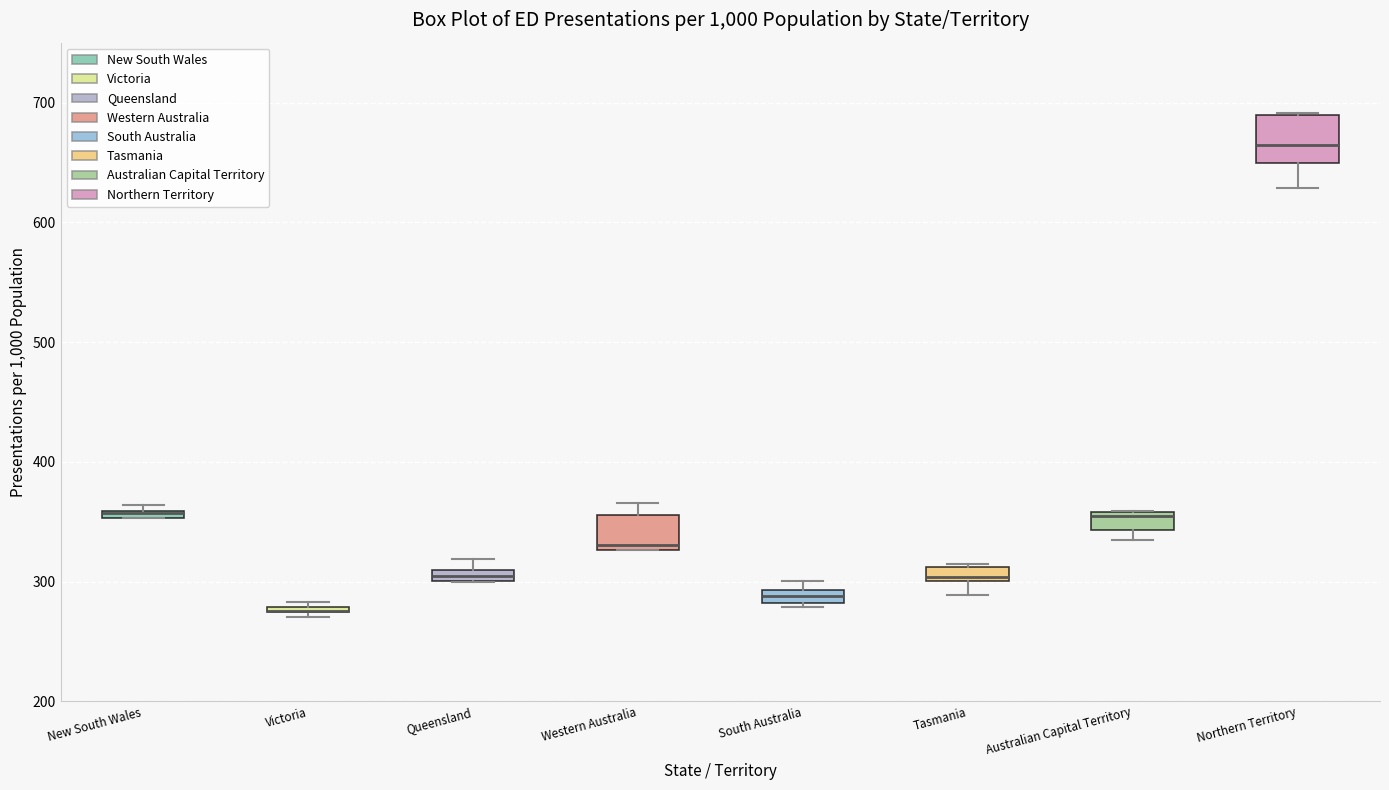

Comparing the boxes themselves (not the whiskers), which one is the tallest?

Northern Territory